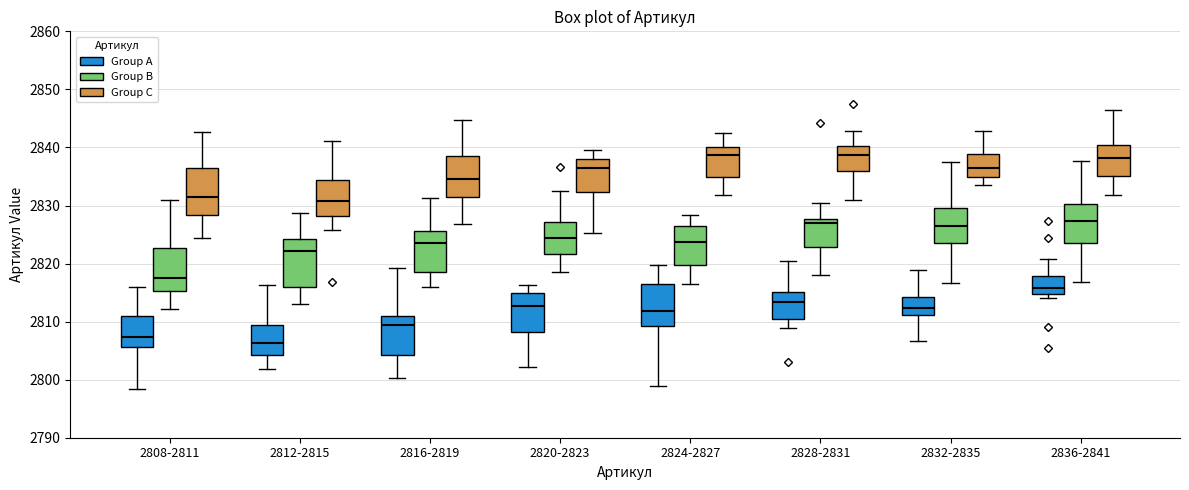

Where is the upper edge of the box for 2812-2815 (Group C) on the y-axis? The values are not printed on the chart, so give them approximately, as read against the axis.

2834